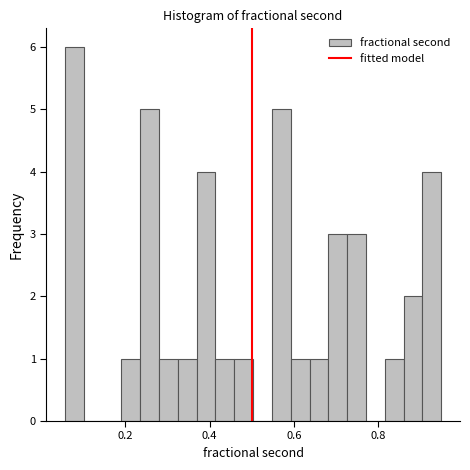

Around what value on the x-axis is the tallest bar? Give the approximate position of its centre, as read against the axis.

0.08